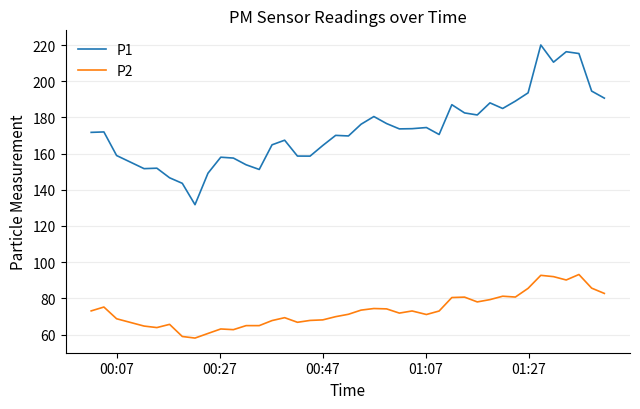

List the series in order of their peak value, lowest first.

P2, P1